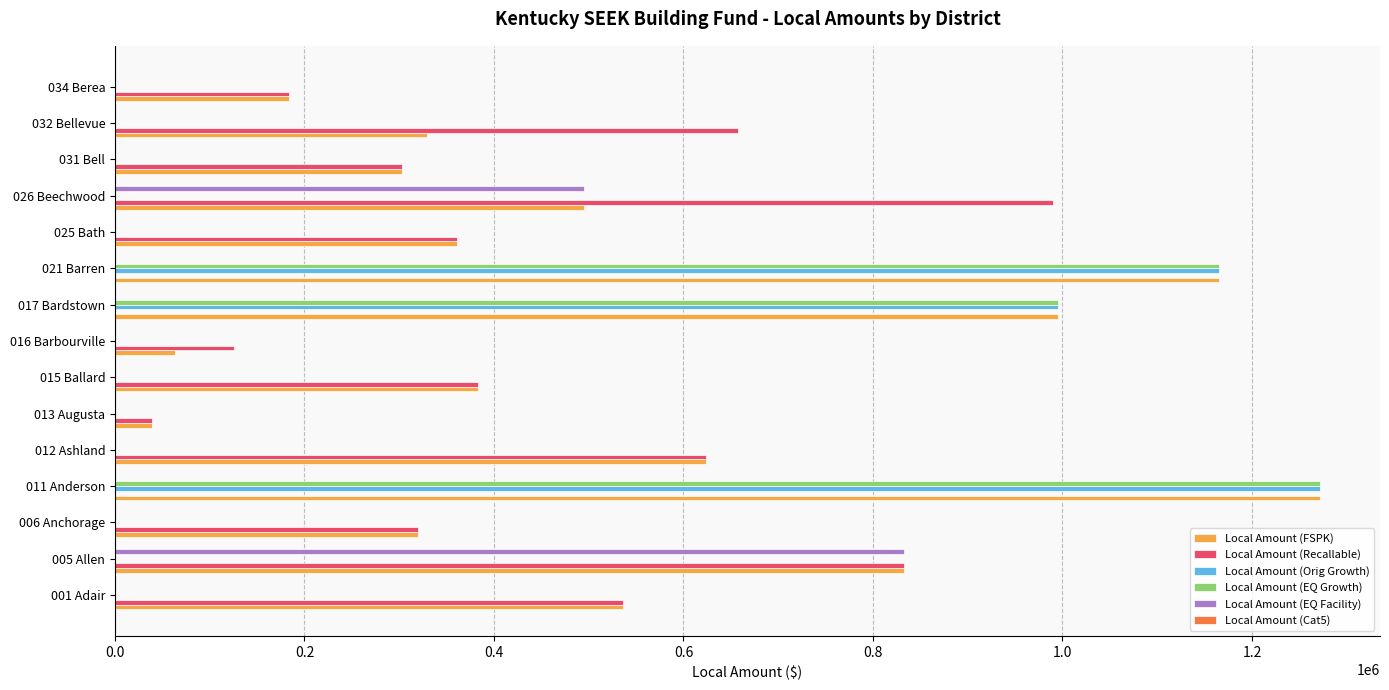

Which series has the largest total across all categories?

Local Amount (FSPK)